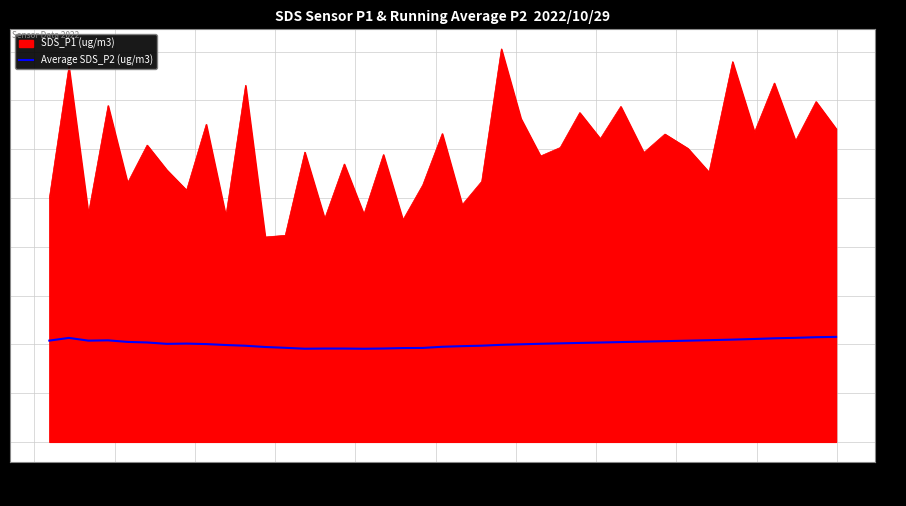

List the series in order of their peak value, highest first.

SDS_P1 (ug/m3), Average SDS_P2 (ug/m3)